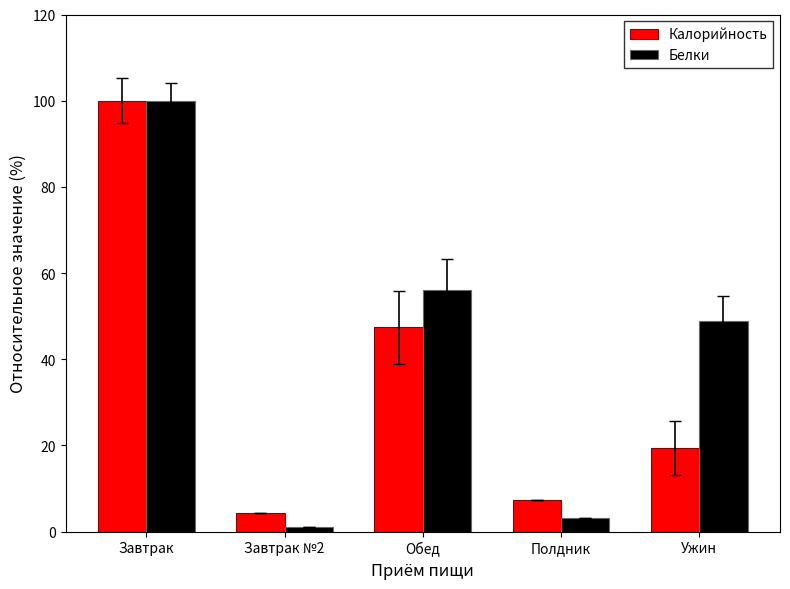

Reading right to left, list all the values displayed in this chart.

Калорийность: 19.5	7.4	47.4	4.3	100.0
Белки: 49.0	3.2	56.1	1.1	100.0